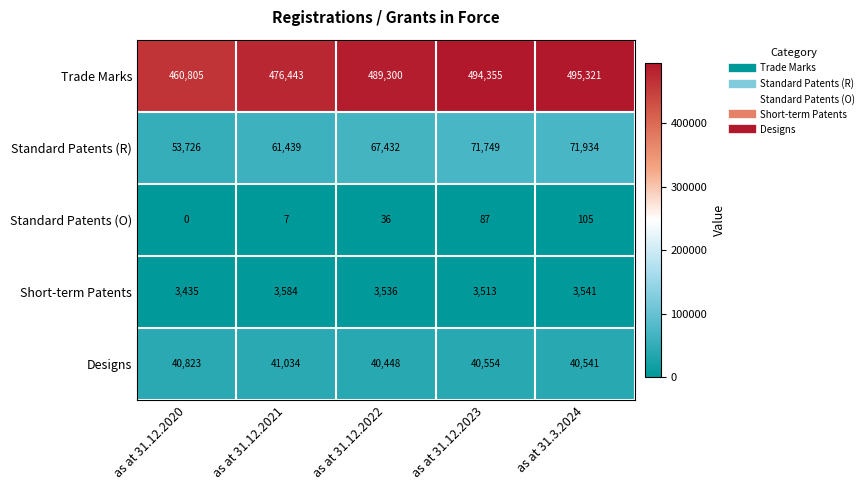

How many categories are shown in the chart?

5